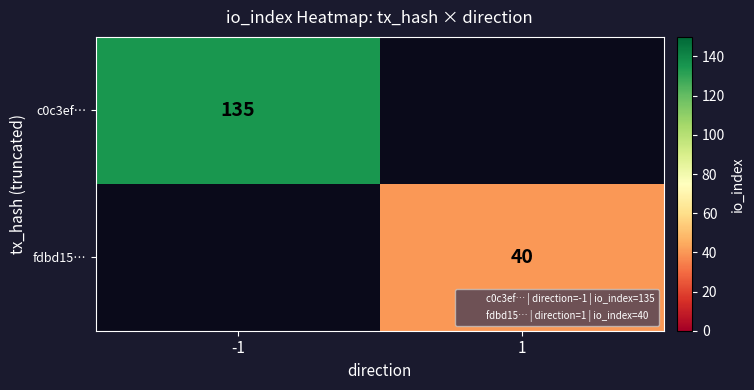

The fdbd15… series shows 22 at -1. True or false?

False